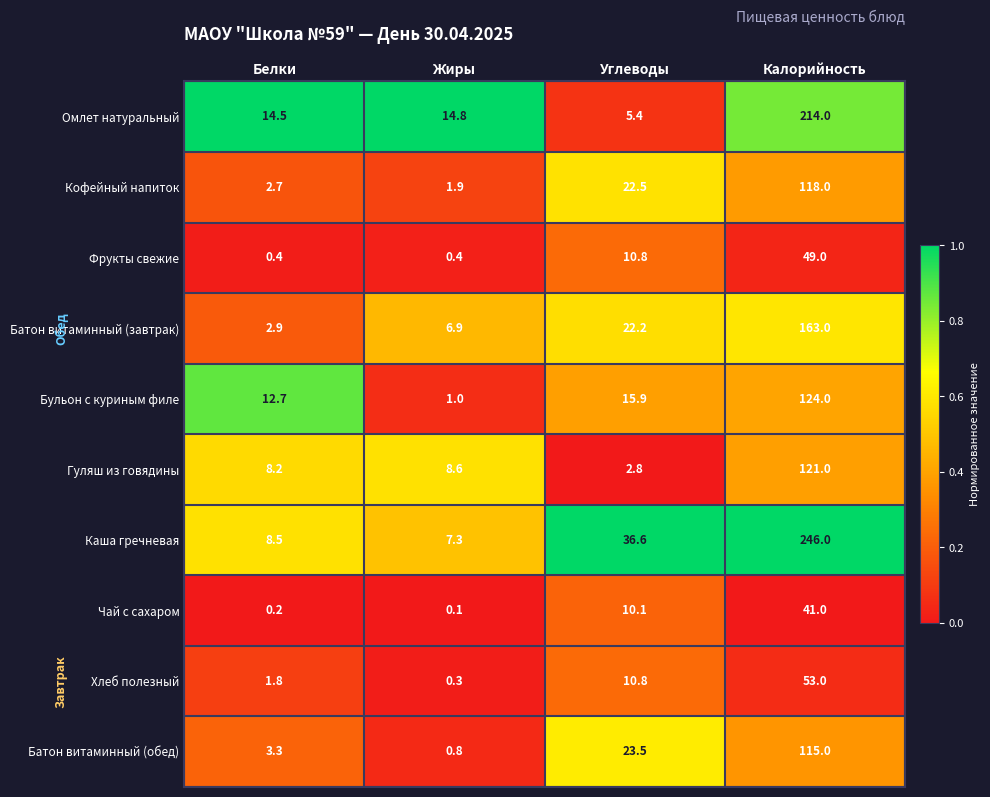

At which category is the sum across all series the highest?

Калорийность